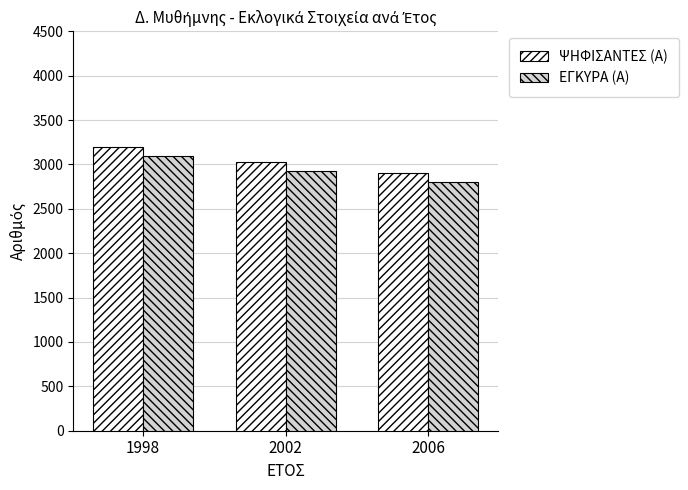

What is the difference between the ΕΓΚΥΡΑ (Α) values at 2002 and 2006?

117